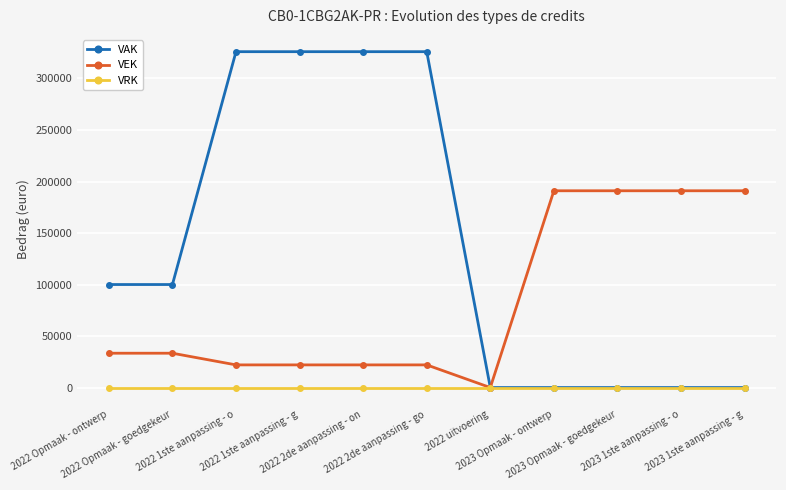

What are all the series names shown in the legend?

VAK, VEK, VRK